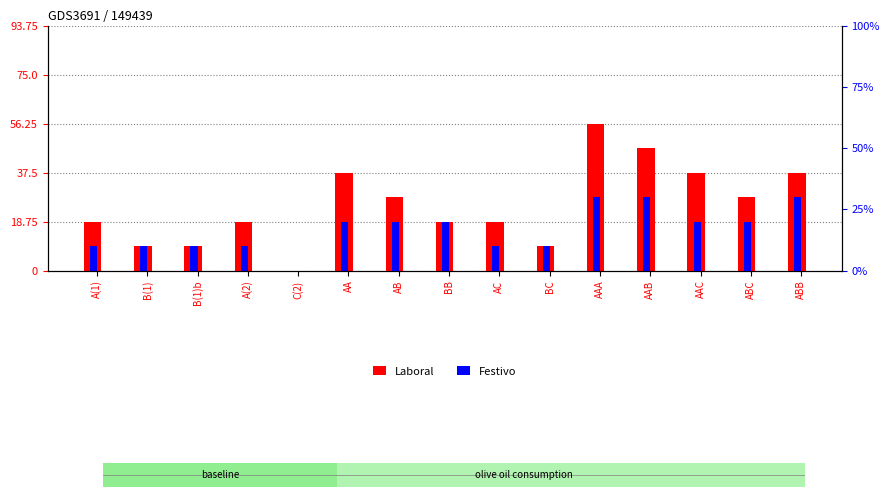

Does the chart contain stacked bars?

No